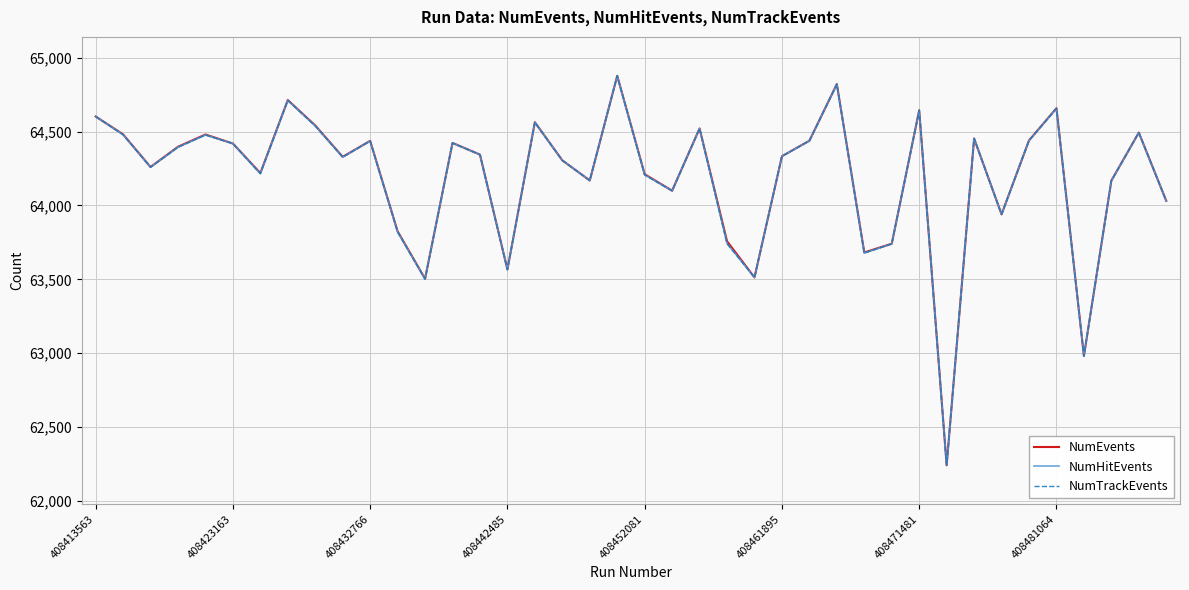

Does the chart display data point markers on the line(s)?

No